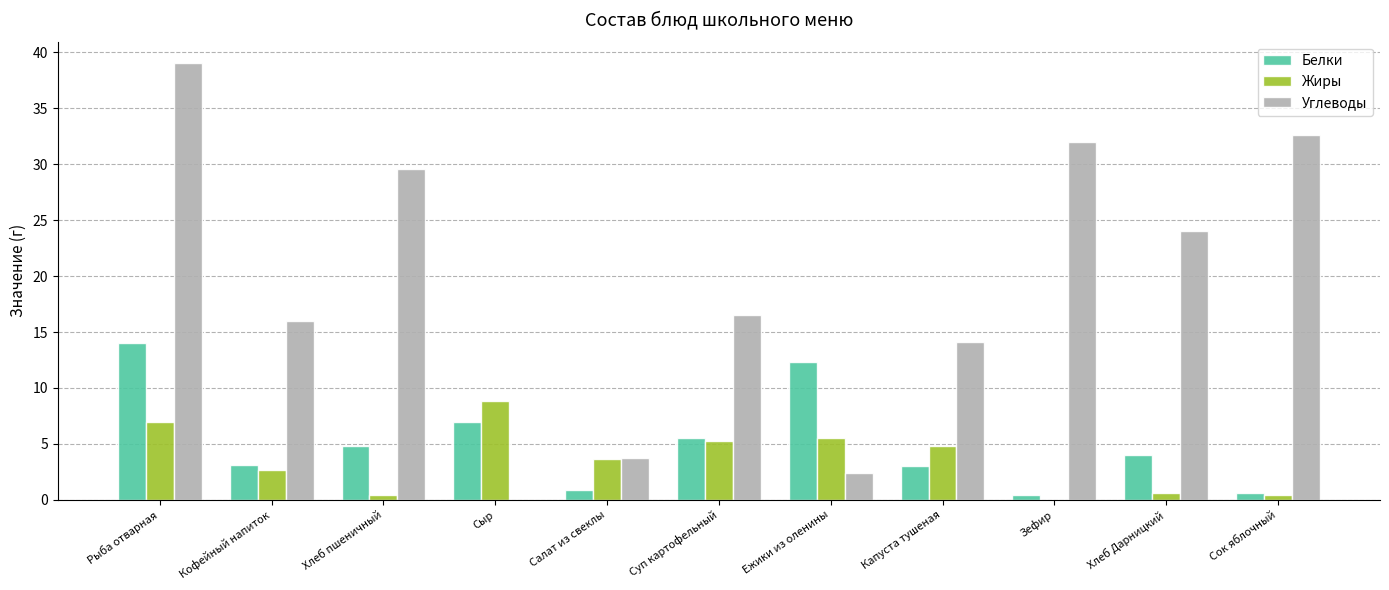

At which category does the chart reach its peak across all series?

Рыба отварная